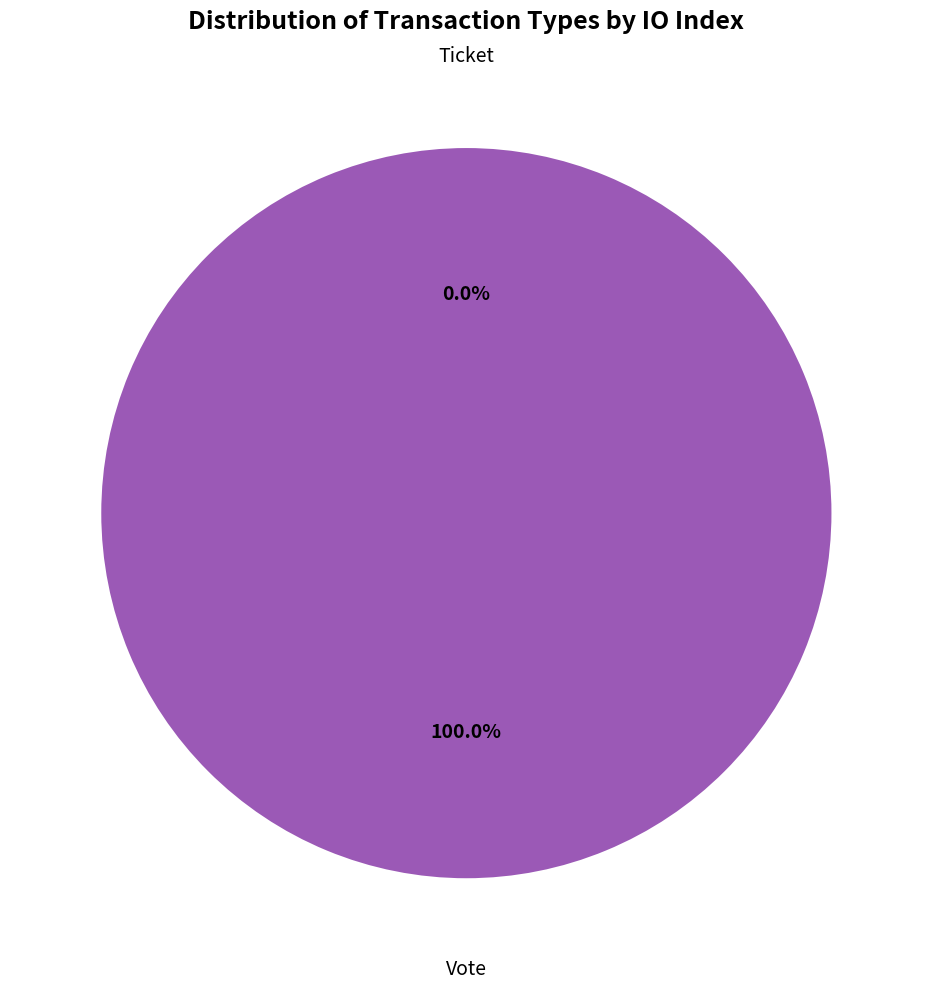

What is the change in value from Vote to Ticket?

-1